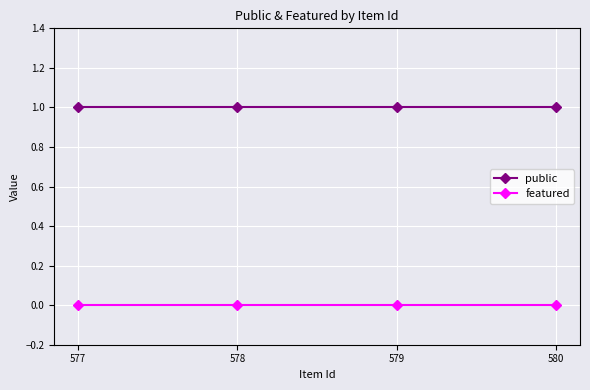

Reading left to right, transcribe all the data shown in this chart.

public: 577=1	578=1	579=1	580=1
featured: 577=0	578=0	579=0	580=0